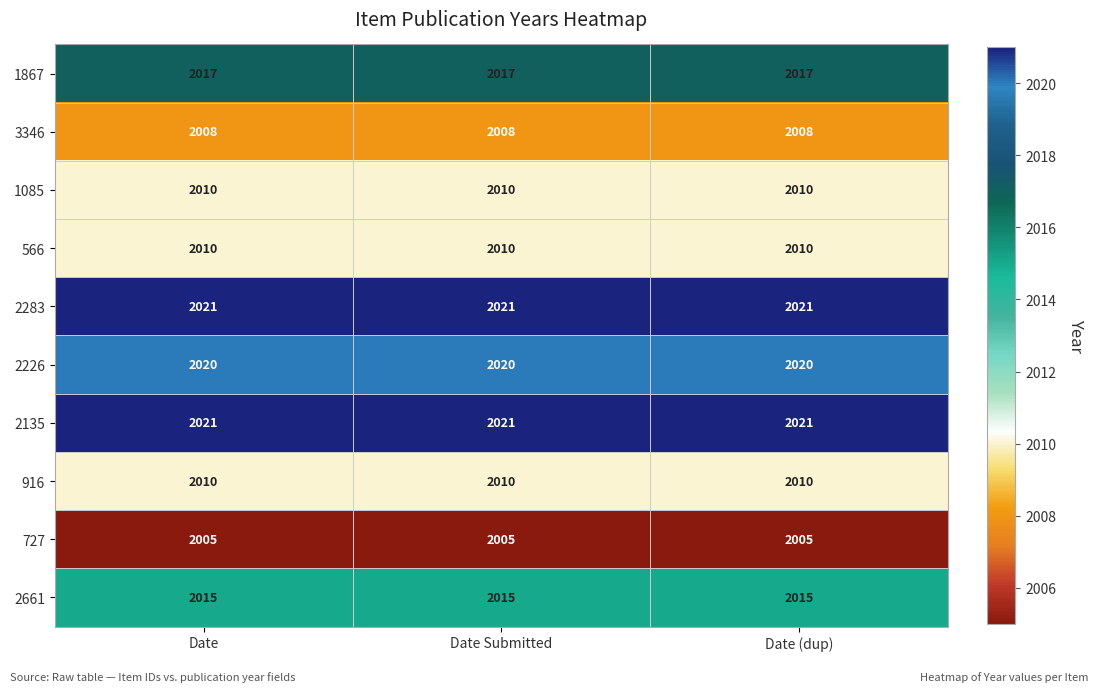

Read the 2226 value at Date (dup).

2020